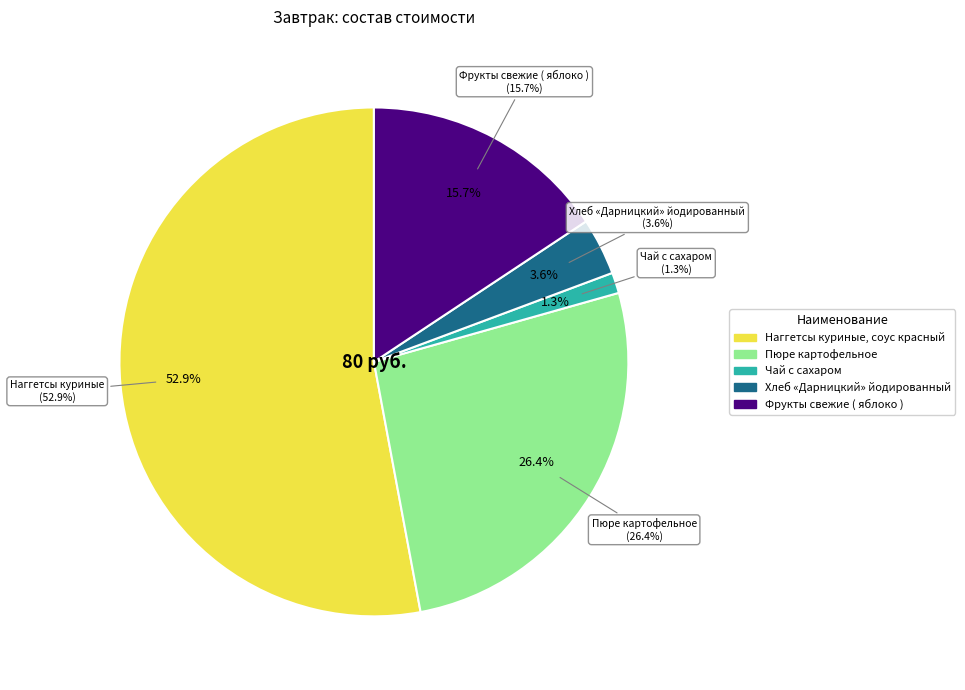

What is the total percentage of Пюре картофельное and Хлеб «Дарницкий» йодированный?

30.1%